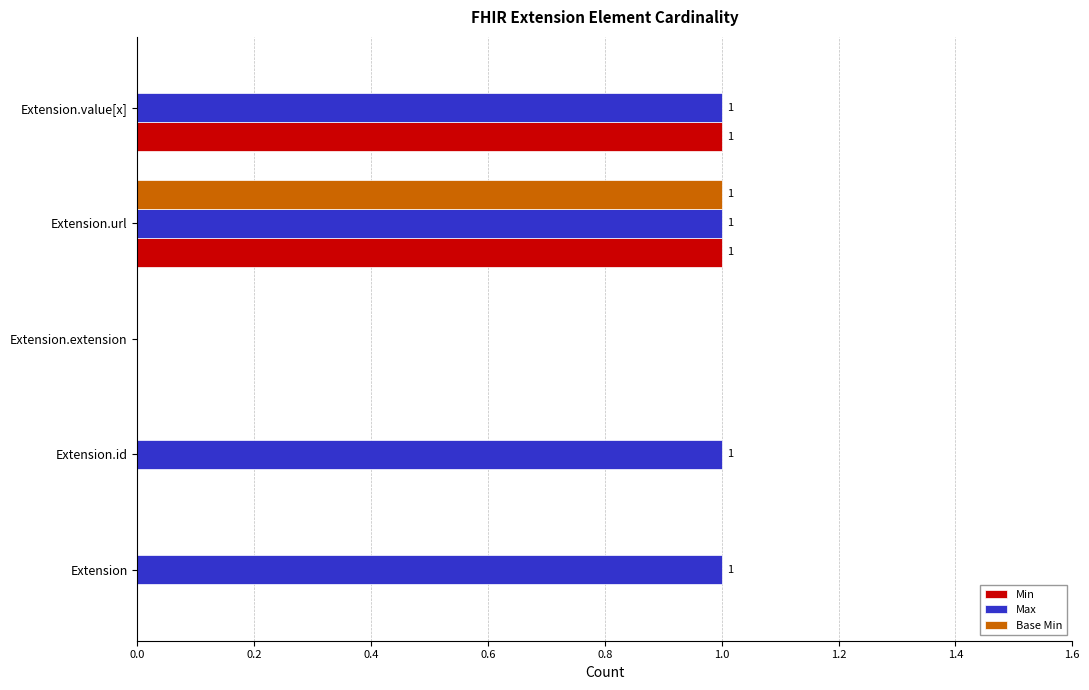

Which series has the largest total across all categories?

Max